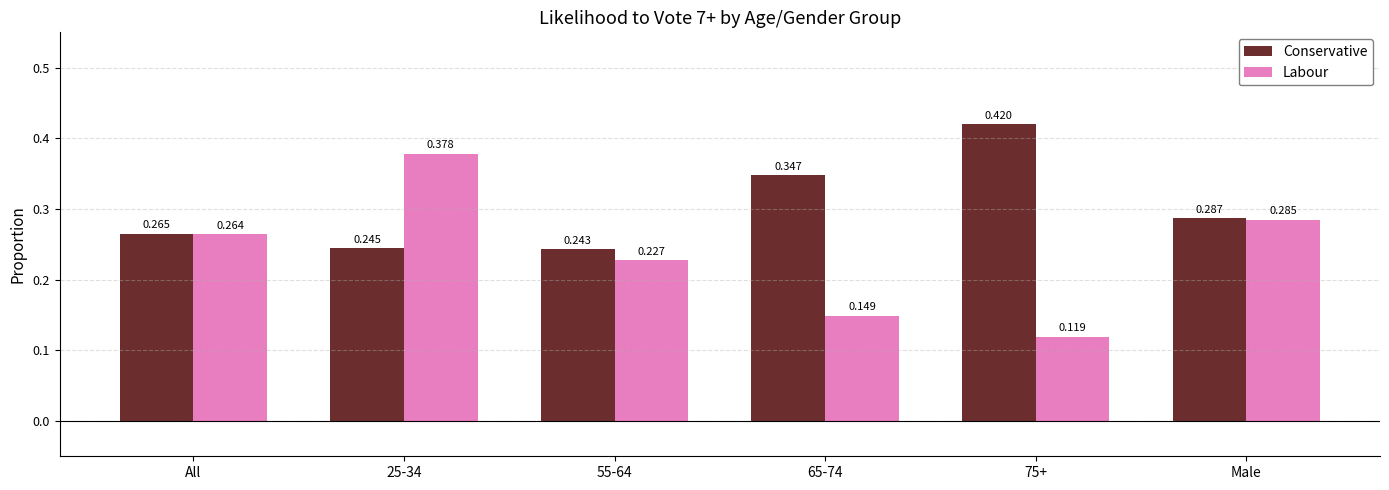

Which series has the largest range (max minus min)?

Labour